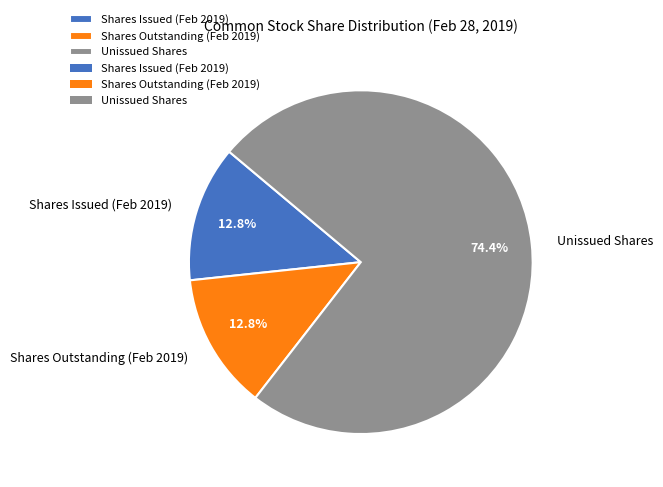

Which slice is the largest?

Unissued Shares